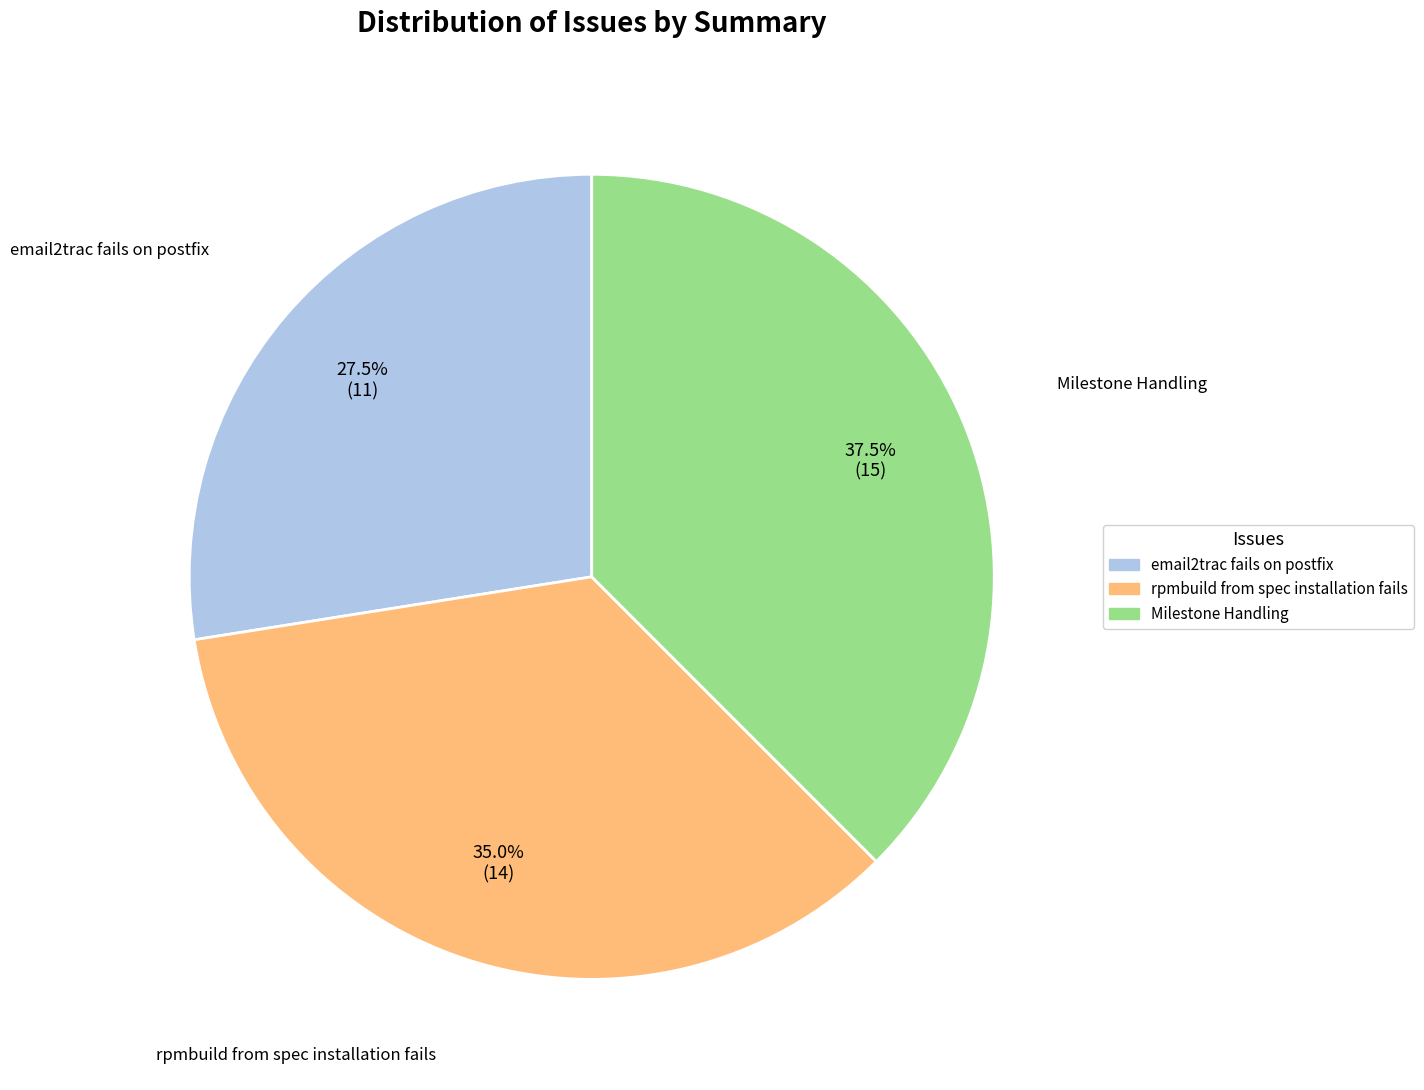

Is rpmbuild from spec installation fails the majority of the pie?

No